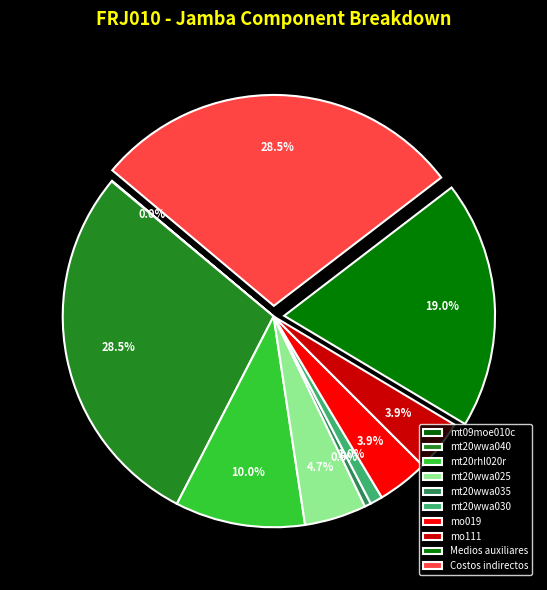

Does any single category account for the majority?

No